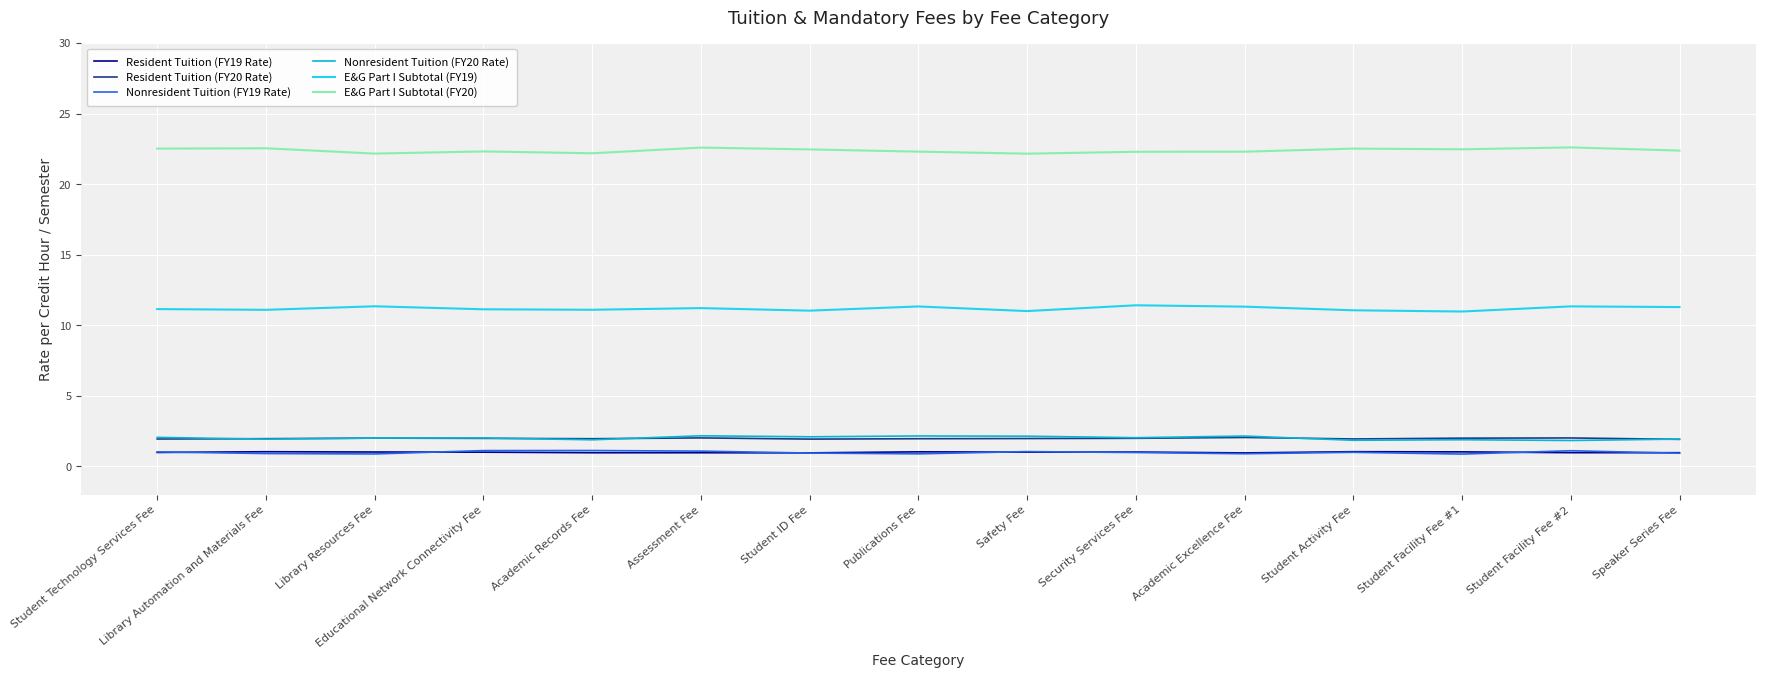

Does the chart display data point markers on the line(s)?

No